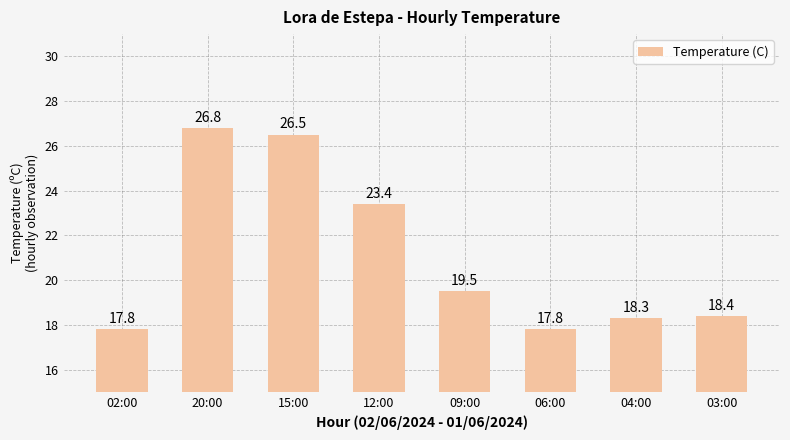

Are the bars horizontal?

No